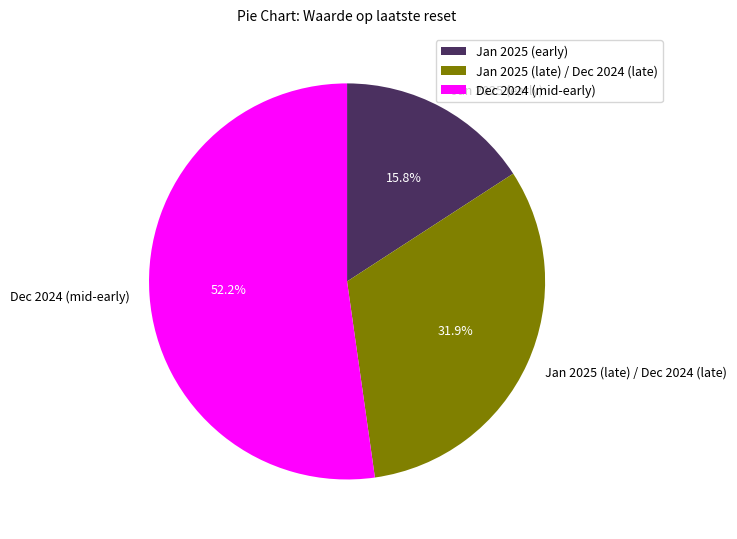

Combined, what portion of the pie is Dec 2024 (mid-early) and Jan 2025 (late) / Dec 2024 (late)?

84.2%